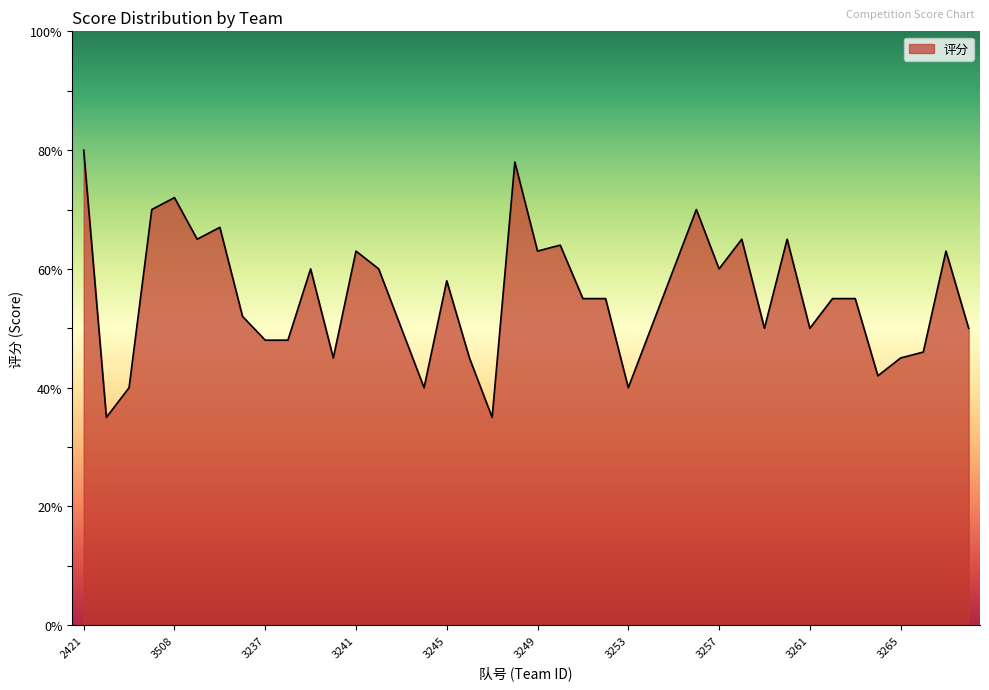

What is the minimum value shown in the chart?

35